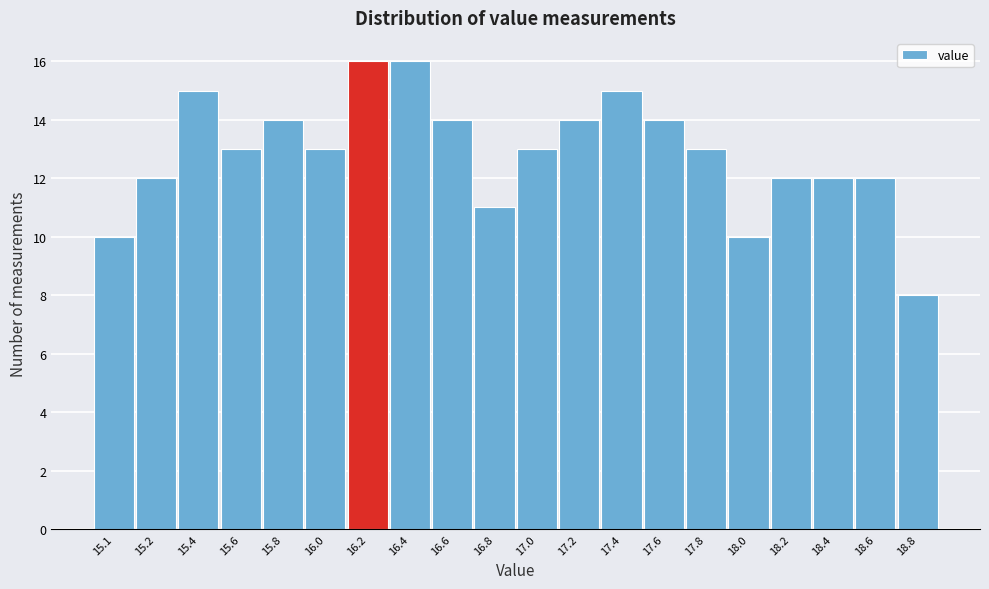

Reading right to left, what are all the values shown in this chart?

18.8=8	18.6=12	18.4=12	18.2=12	18.0=10	17.8=13	17.6=14	17.4=15	17.2=14	17.0=13	16.8=11	16.6=14	16.4=16	16.2=16	16.0=13	15.8=14	15.6=13	15.4=15	15.2=12	15.1=10